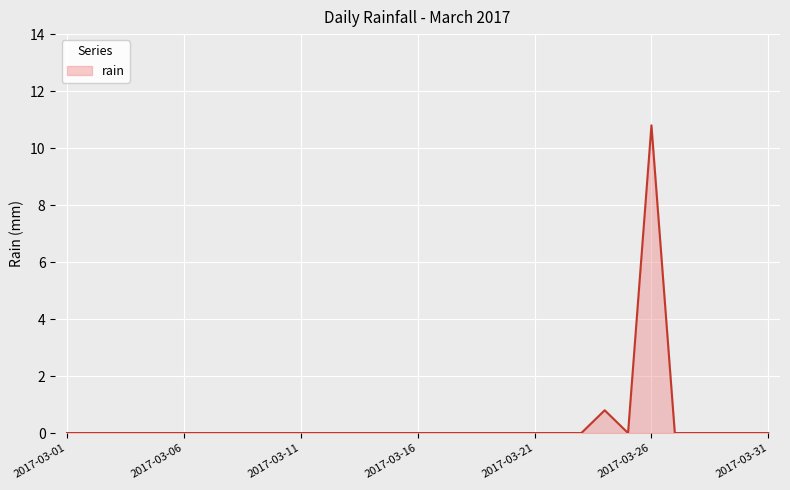

Does the chart have visible grid lines?

Yes